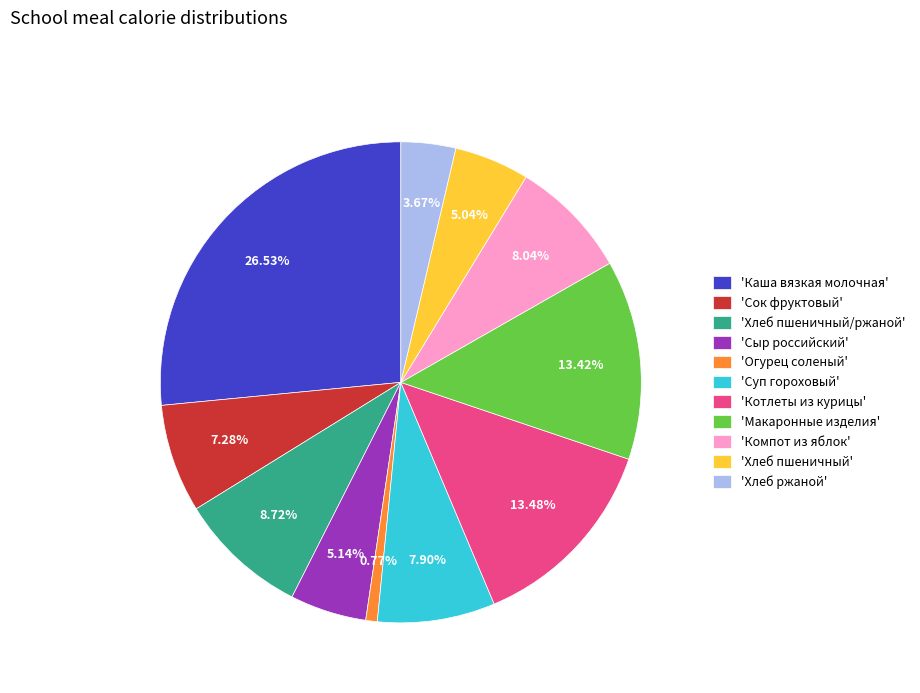

How many slices are in this pie chart?

11